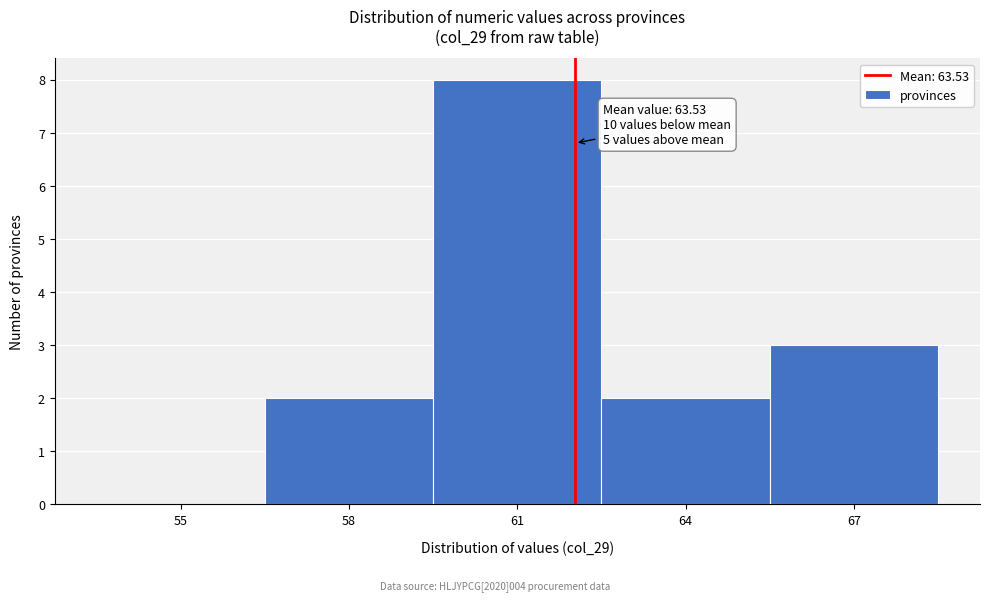

Reading right to left, what are all the values shown in this chart?

67=3	64=2	61=8	58=2	55=0